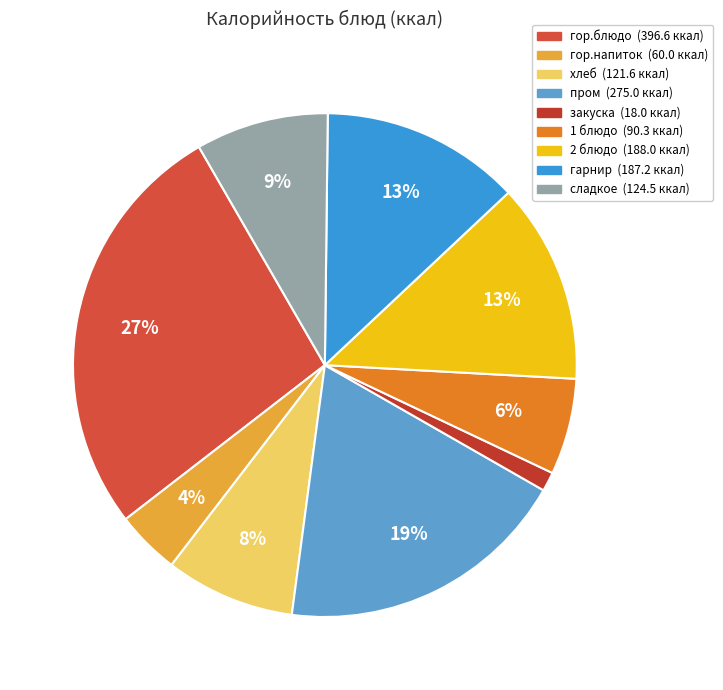

How many segments does this pie chart have?

9